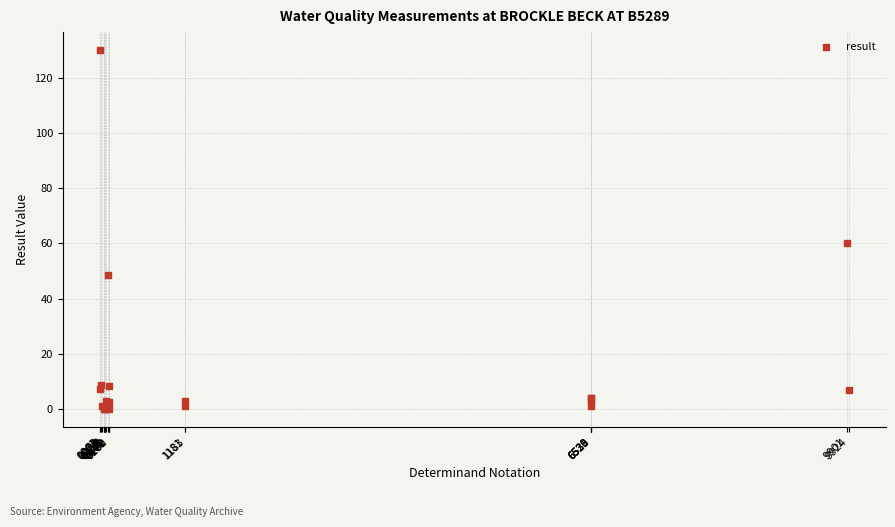

What Y value in the scatter plot is closest to 65?

60.0